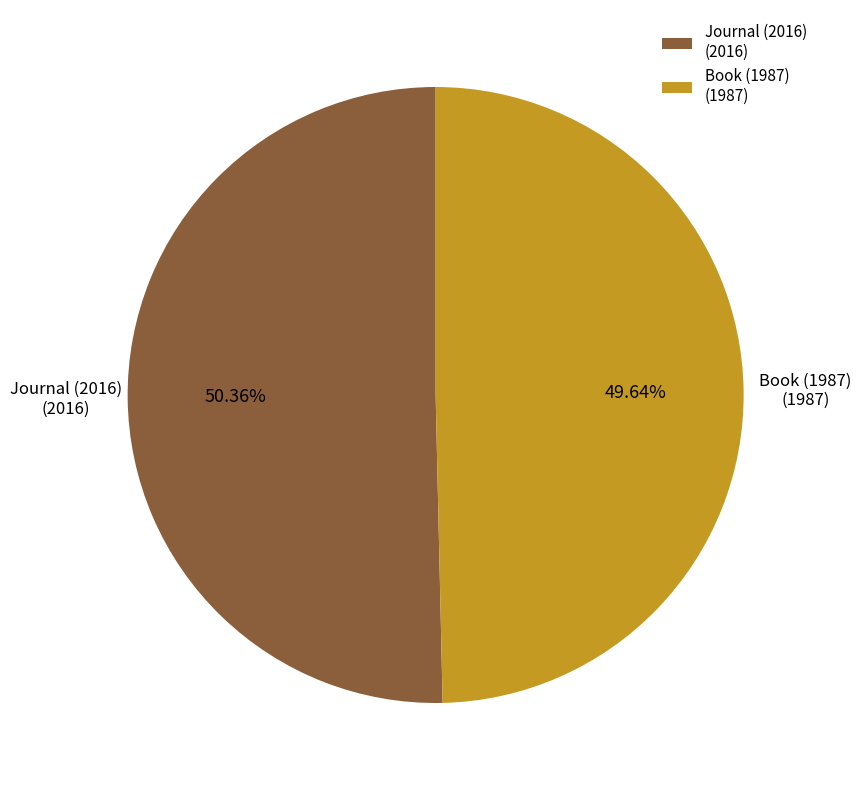

Combined, what portion of the pie is Journal (2016) and Book (1987)?

100.0%